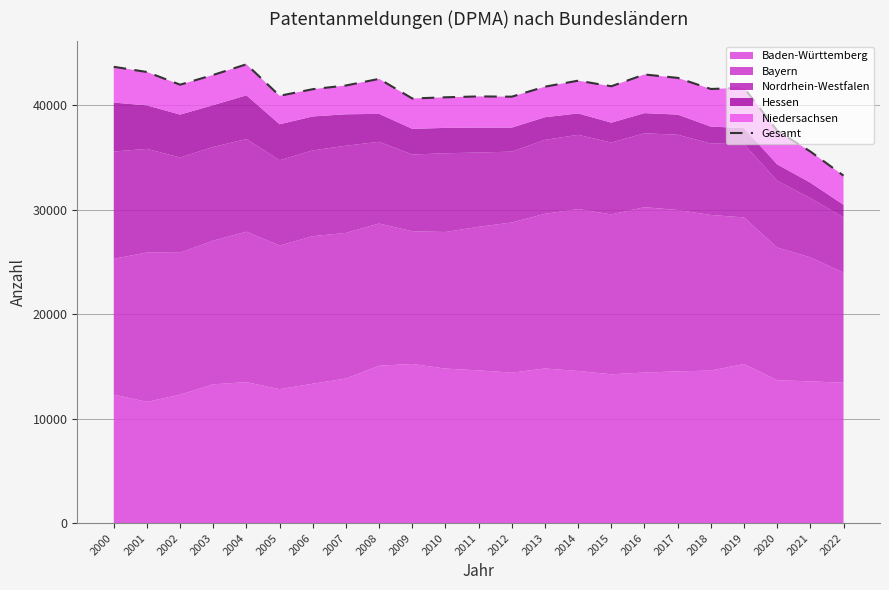

True or false: the data has more than 0 interior local peaks.

True